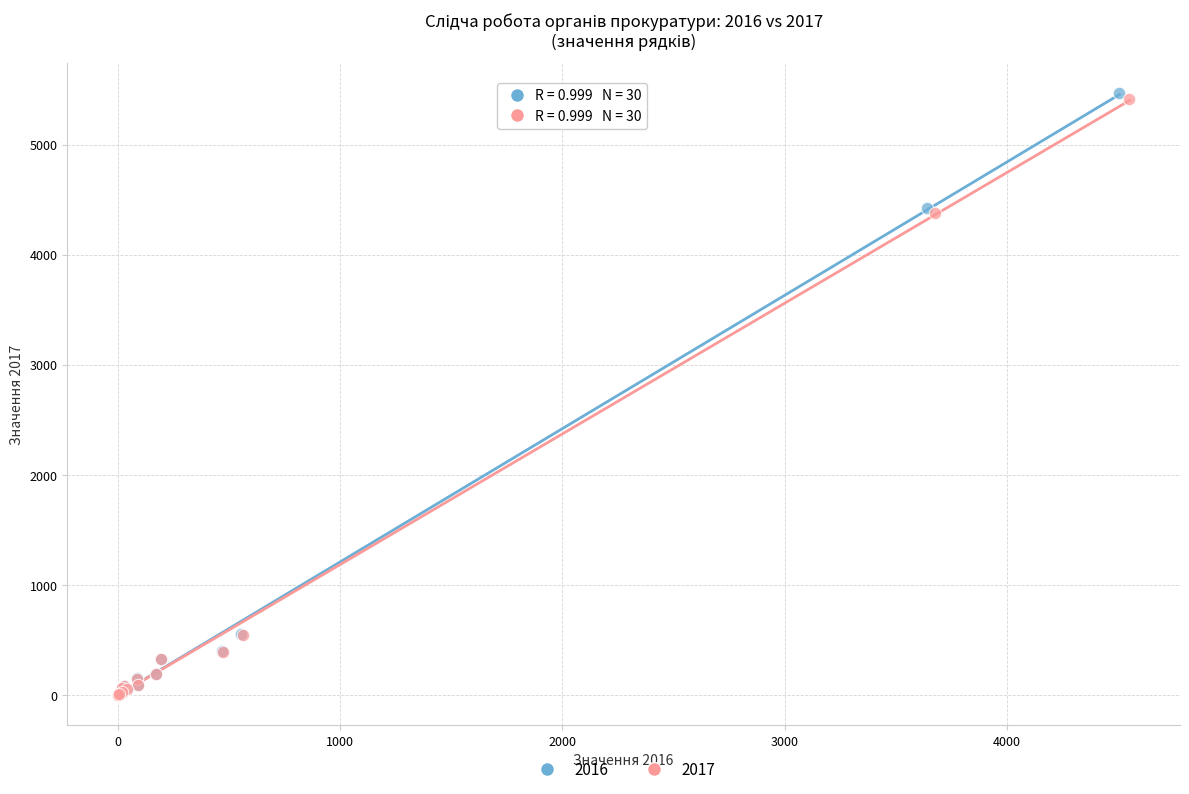

Which series reaches the maximum Y coordinate?

2016